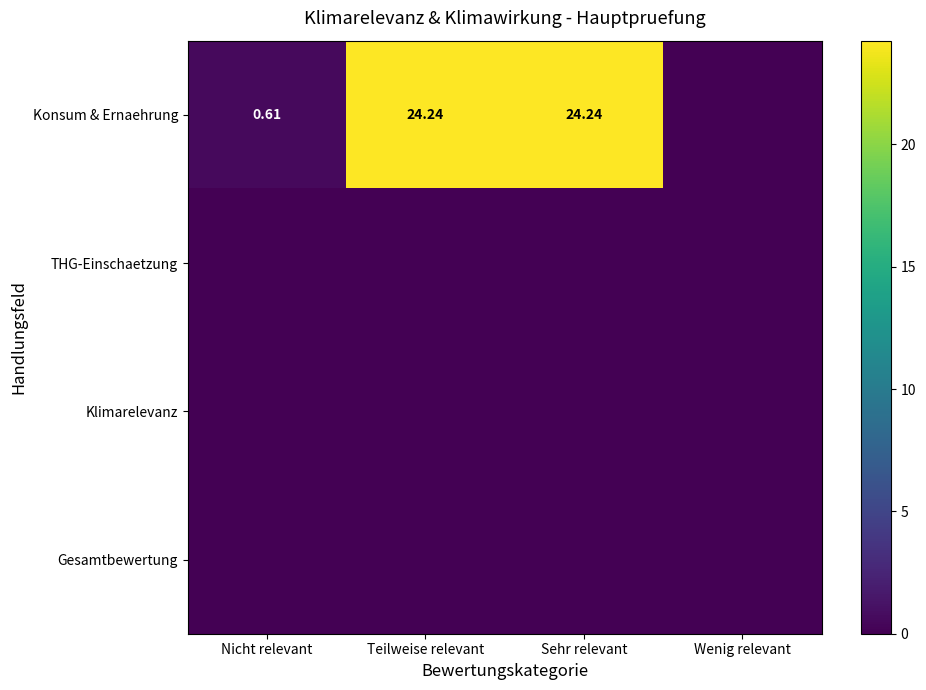

Which has a higher value, Sehr relevant or Teilweise relevant?

Sehr relevant